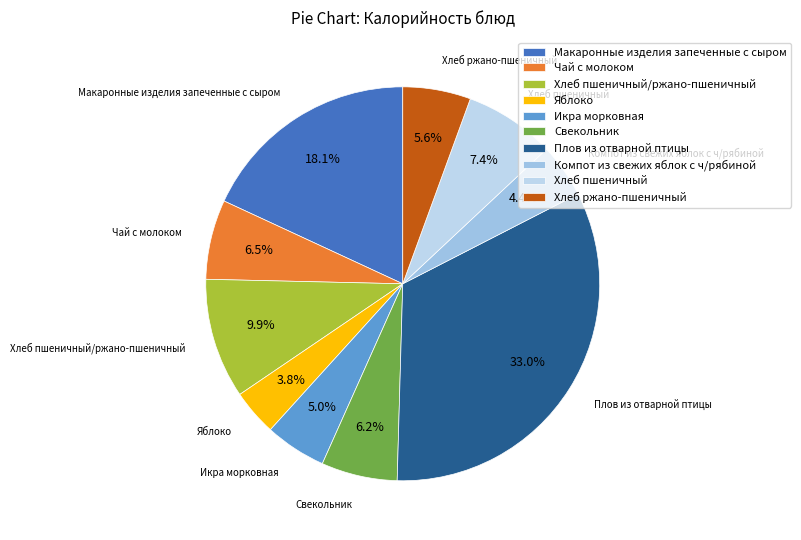

What is the smallest slice in the pie chart?

Яблоко